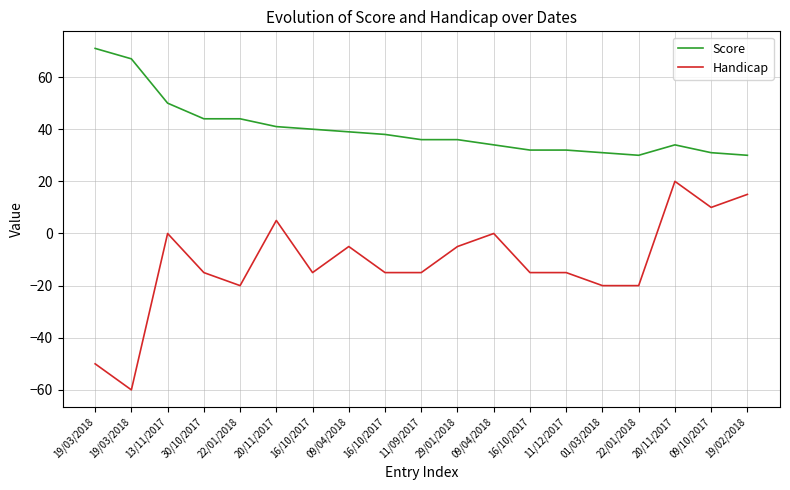

At which category is the sum across all series the highest?

20/11/2017